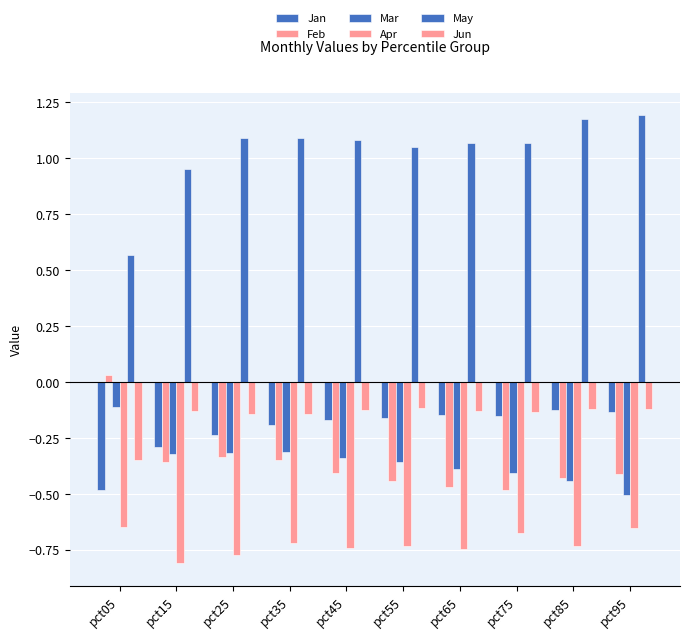

At which category is the sum across all series the highest?

pct35